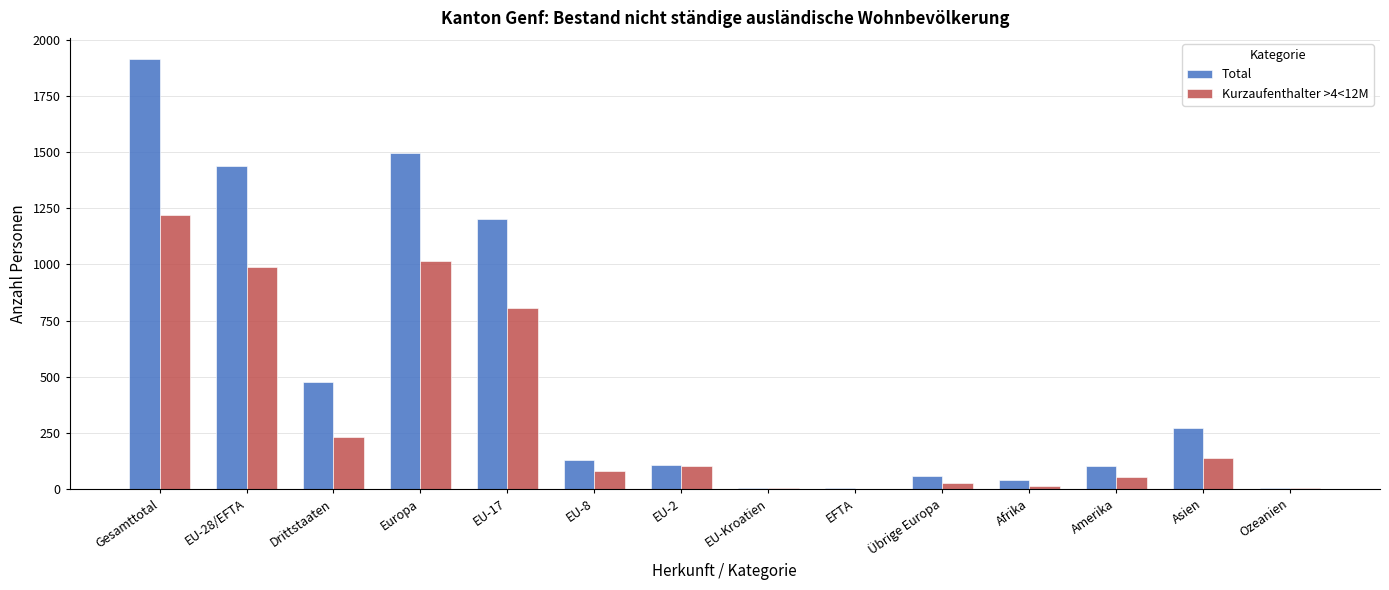

Which series has the largest total across all categories?

Total